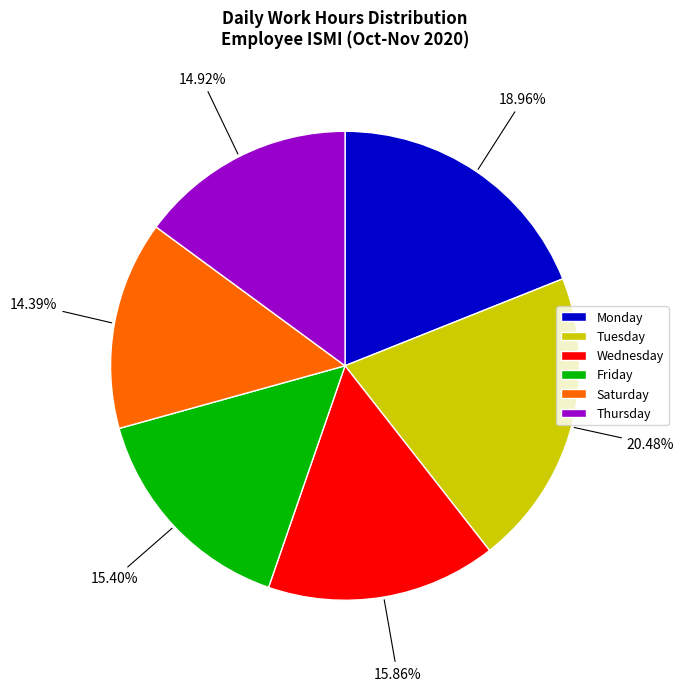

Which slice is the smallest?

Saturday